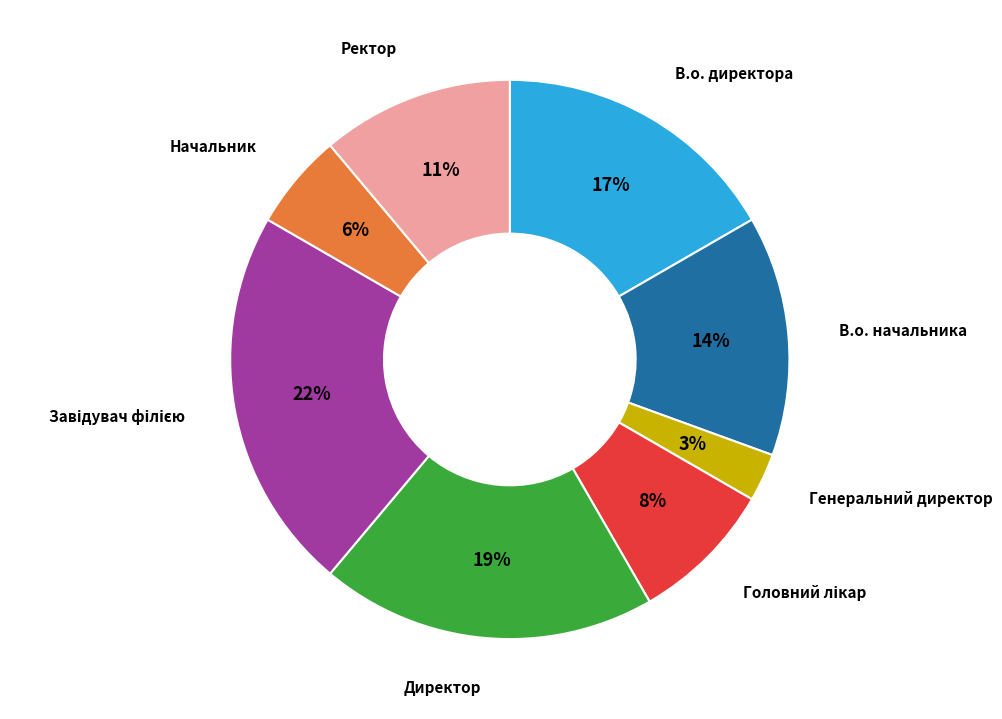

Is there a majority slice in this chart?

No